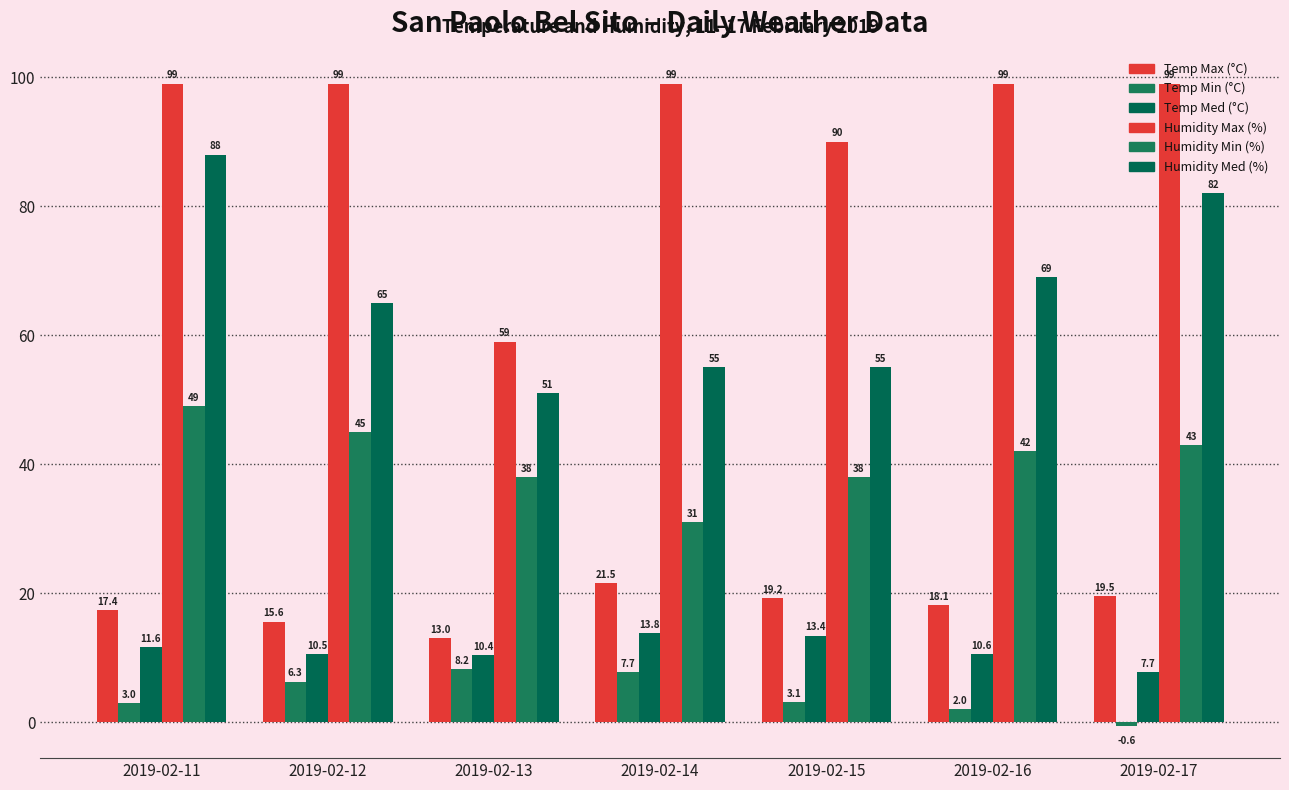

At 2019-02-16, list the series in order from smallest to largest.

Temp Min (°C), Temp Med (°C), Temp Max (°C), Humidity Min (%), Humidity Med (%), Humidity Max (%)